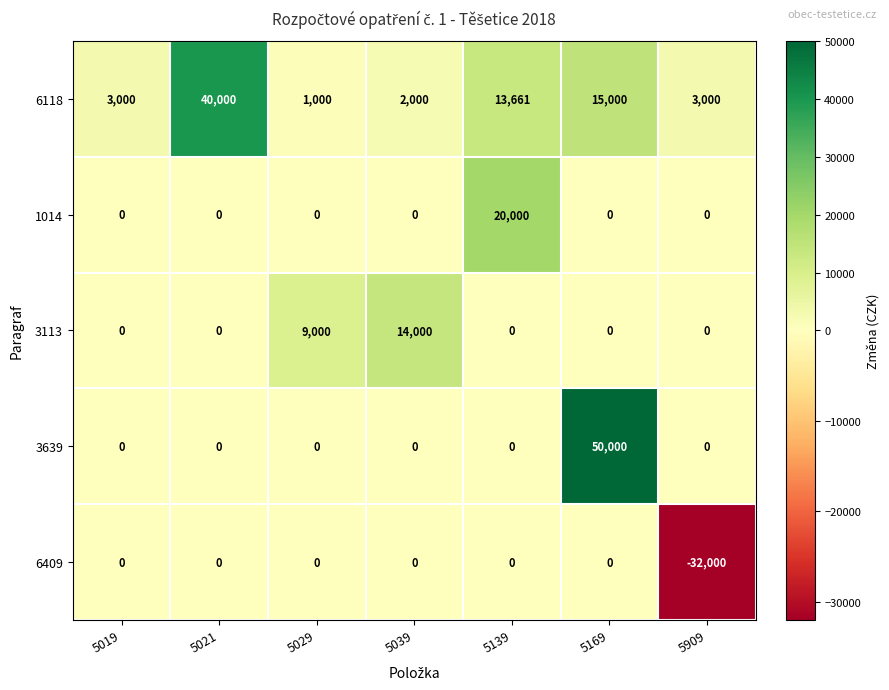

At which category is the sum across all series the highest?

5169